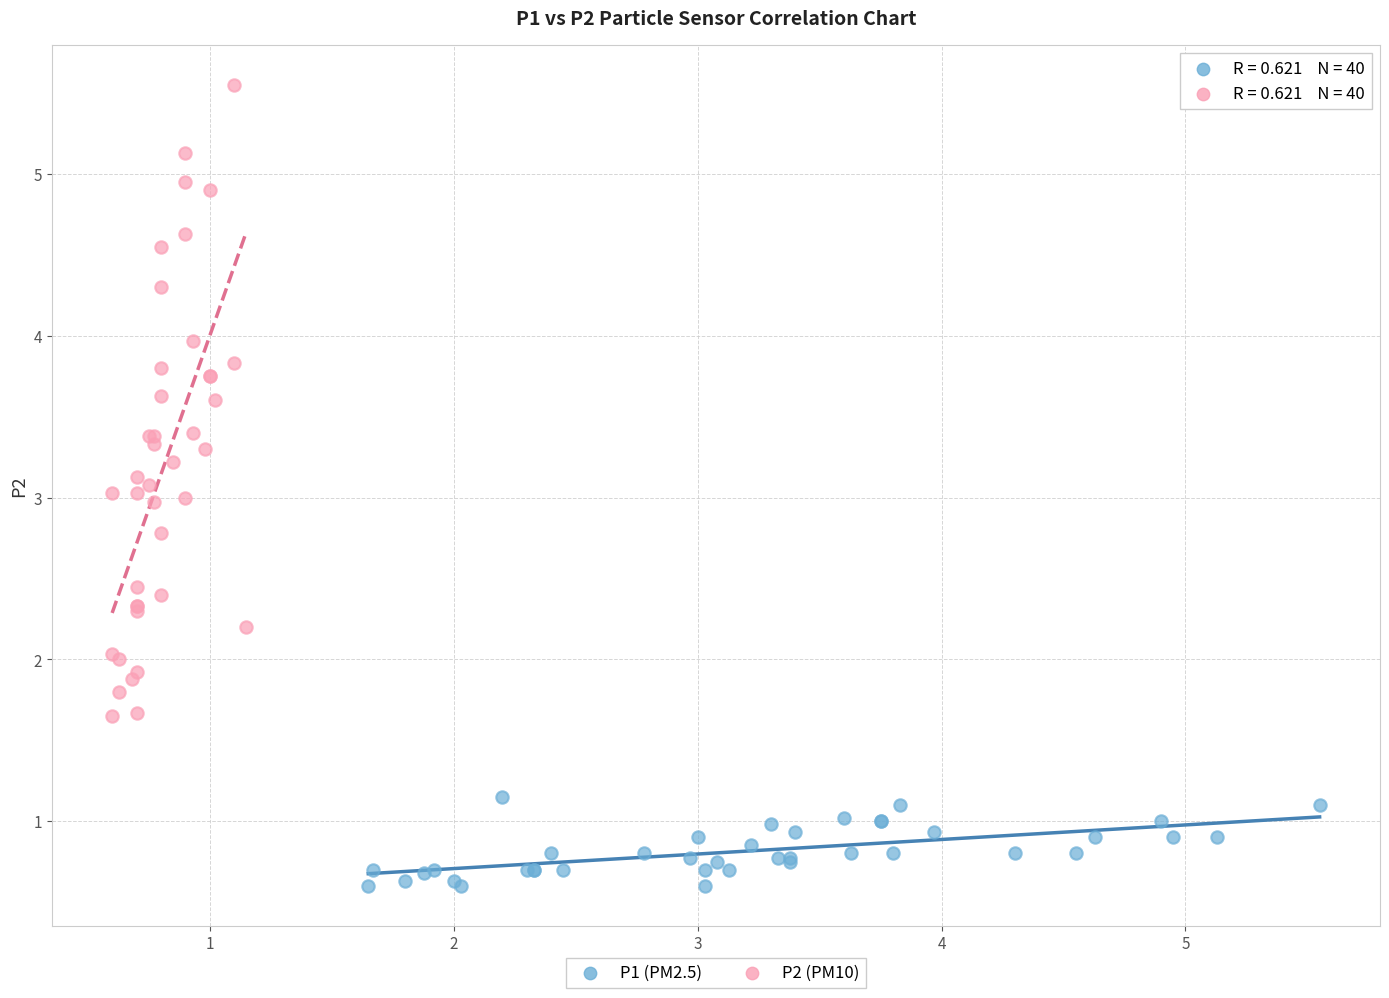

Which series reaches the minimum Y coordinate?

P1 (PM2.5)